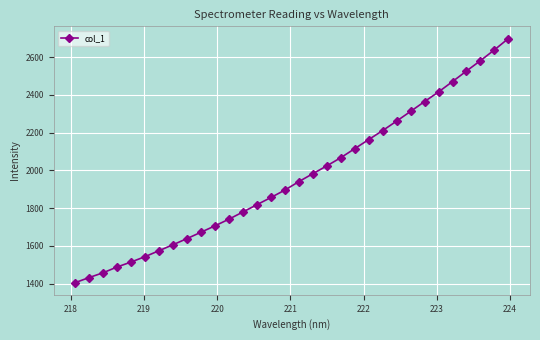

What is the difference between the maximum and second lowest values?

1266.2